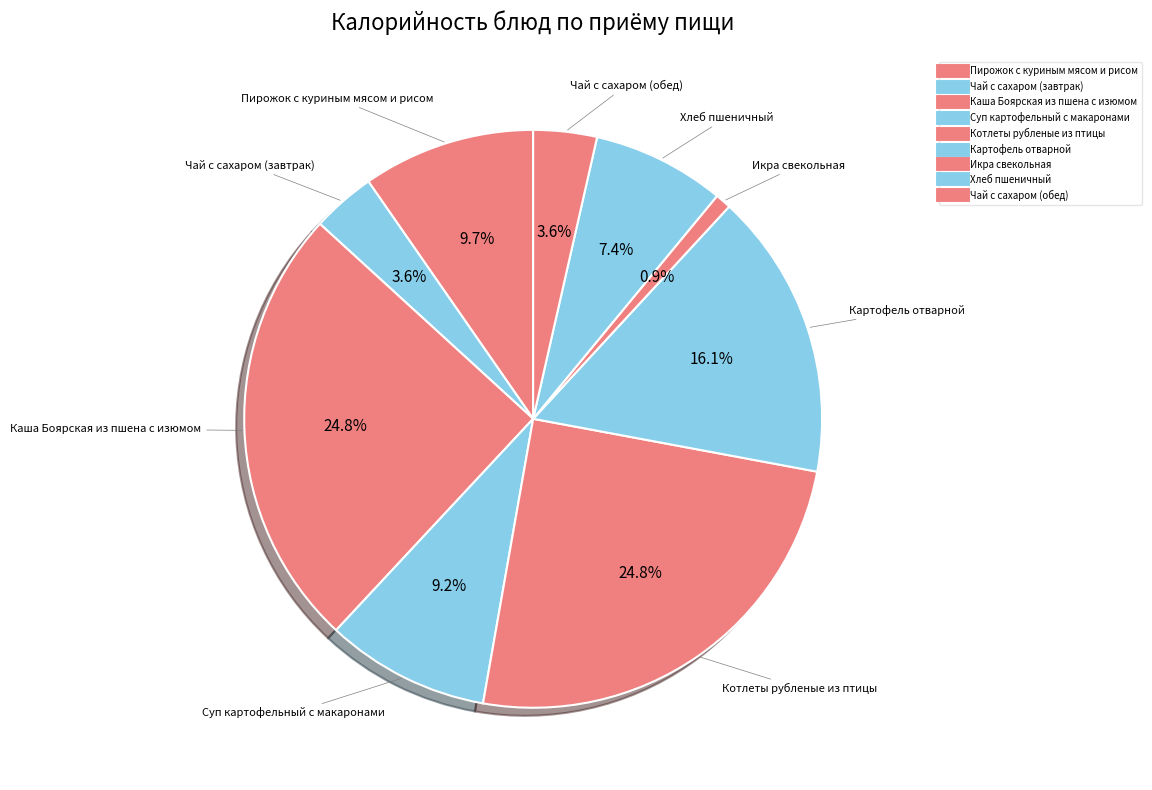

How many segments does this pie chart have?

9